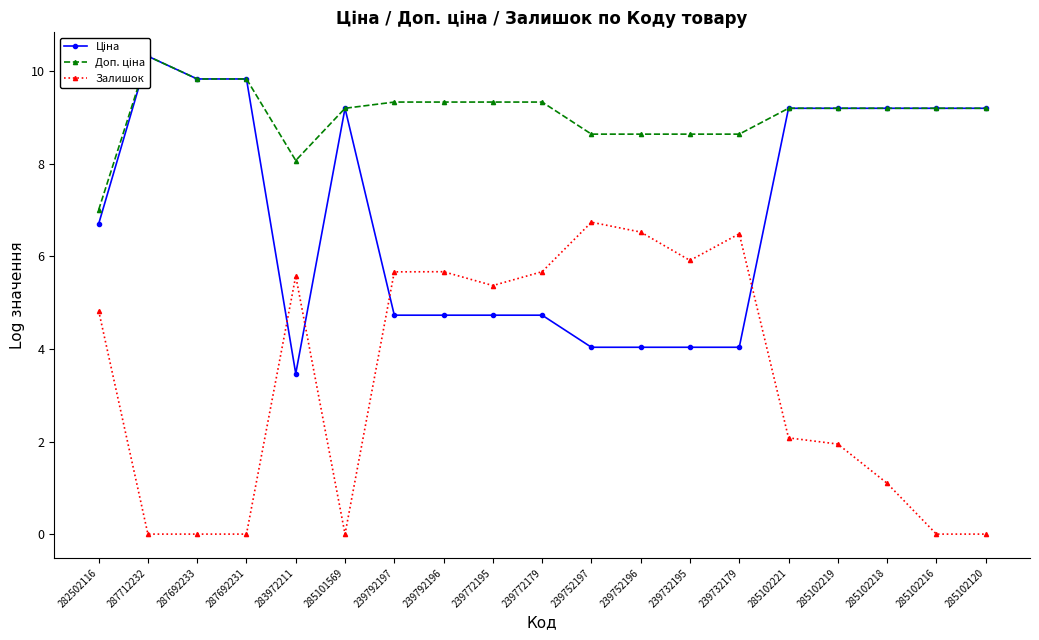

What are all the series names shown in the legend?

Ціна, Доп. ціна, Залишок